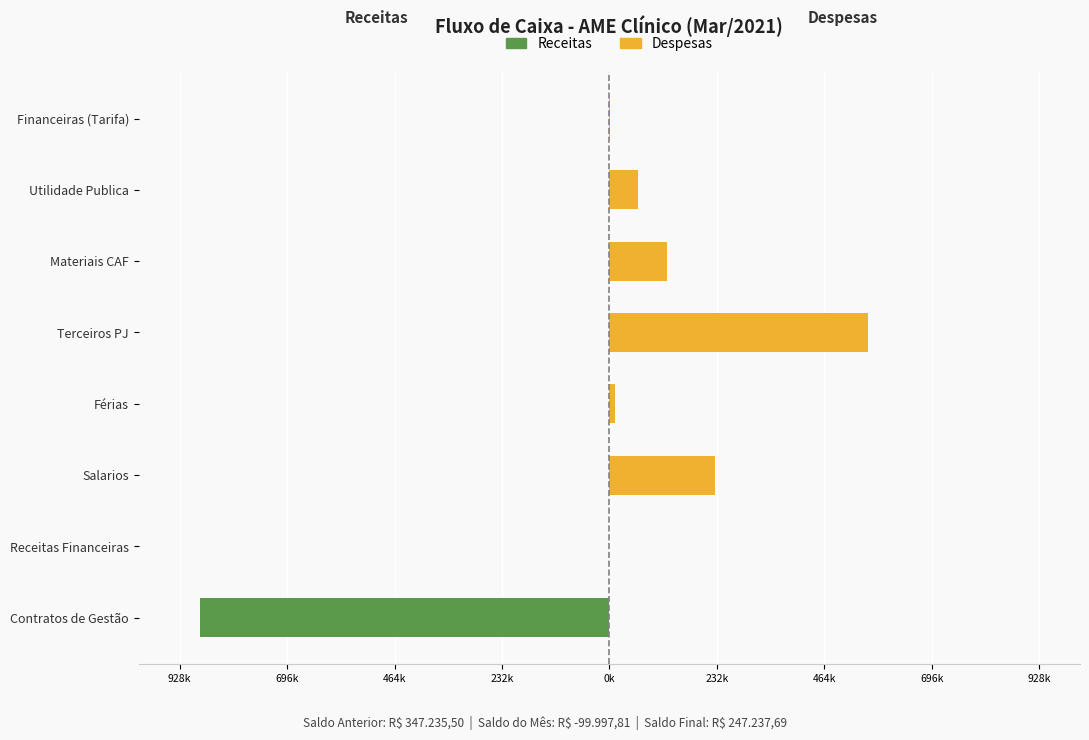

Is it true that Despesas equals 82214.5 at Utilidade Publica?

False